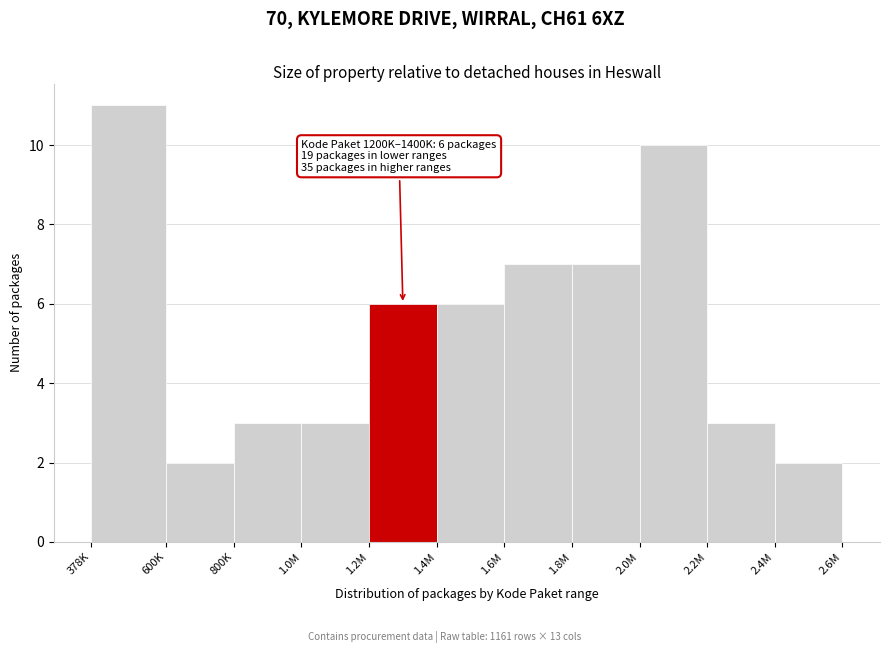

Reading right to left, list all the values displayed in this chart.

2.4M=2	2.2M=3	2.0M=10	1.8M=7	1.6M=7	1.4M=6	1.2M=6	1.0M=3	800K=3	600K=2	378K=11